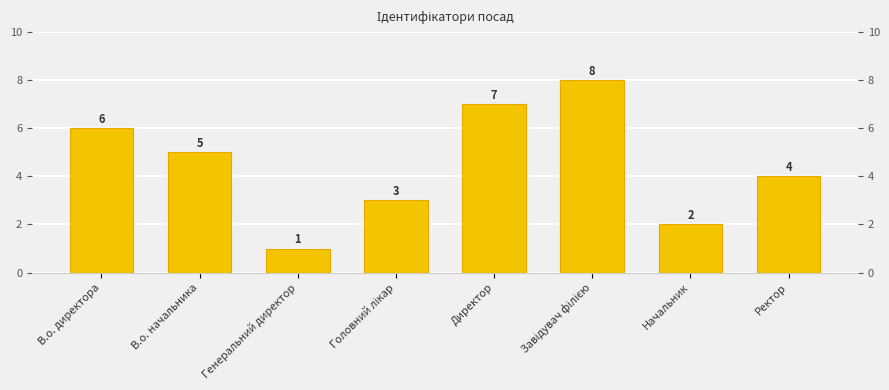

Between Генеральний директор and В.о. директора, which is larger?

В.о. директора